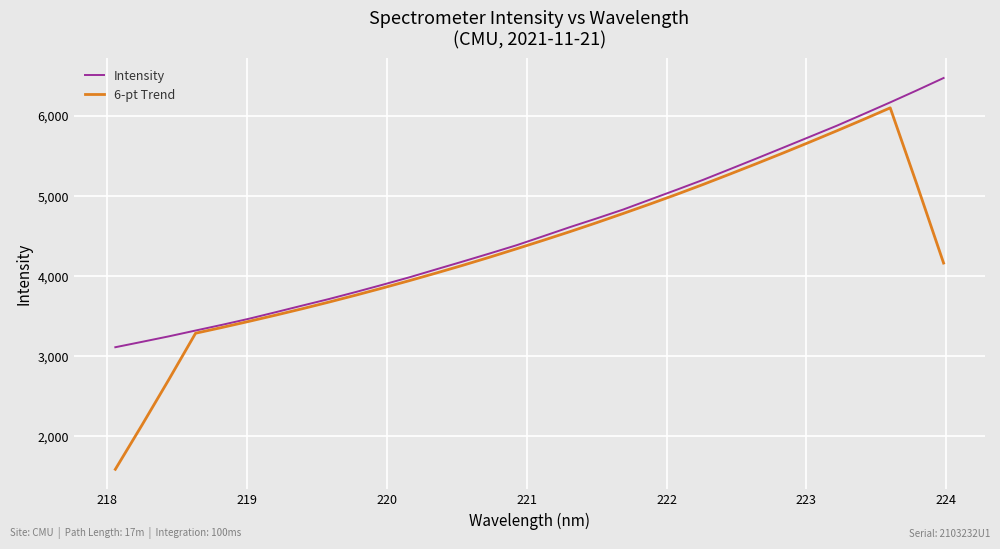

How many values in the Intensity series exceed 4495?

16